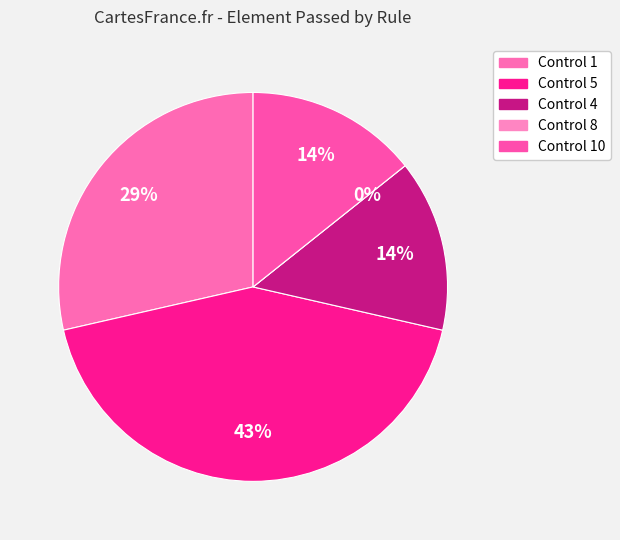

To the nearest percent, what is the difference between the largest and smallest slice percentages?

43%